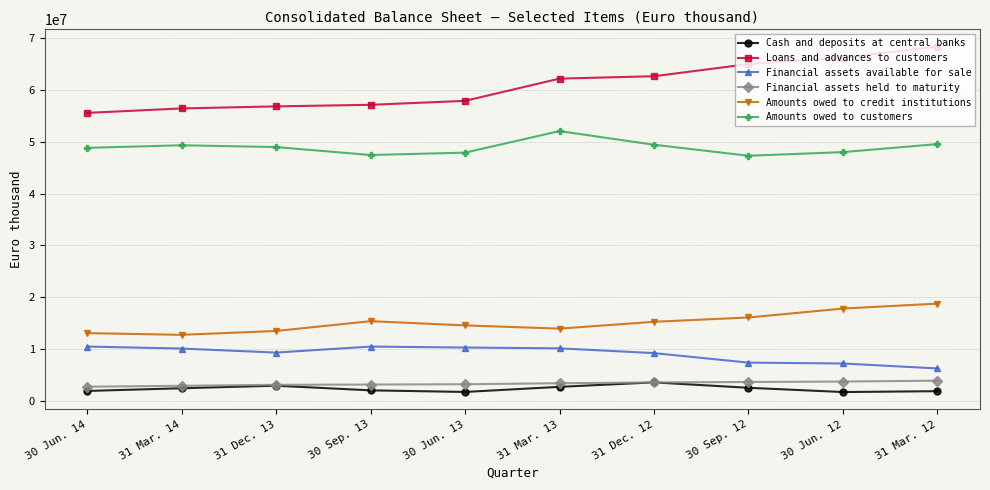

Which series has the widest spread of values?

Loans and advances to customers